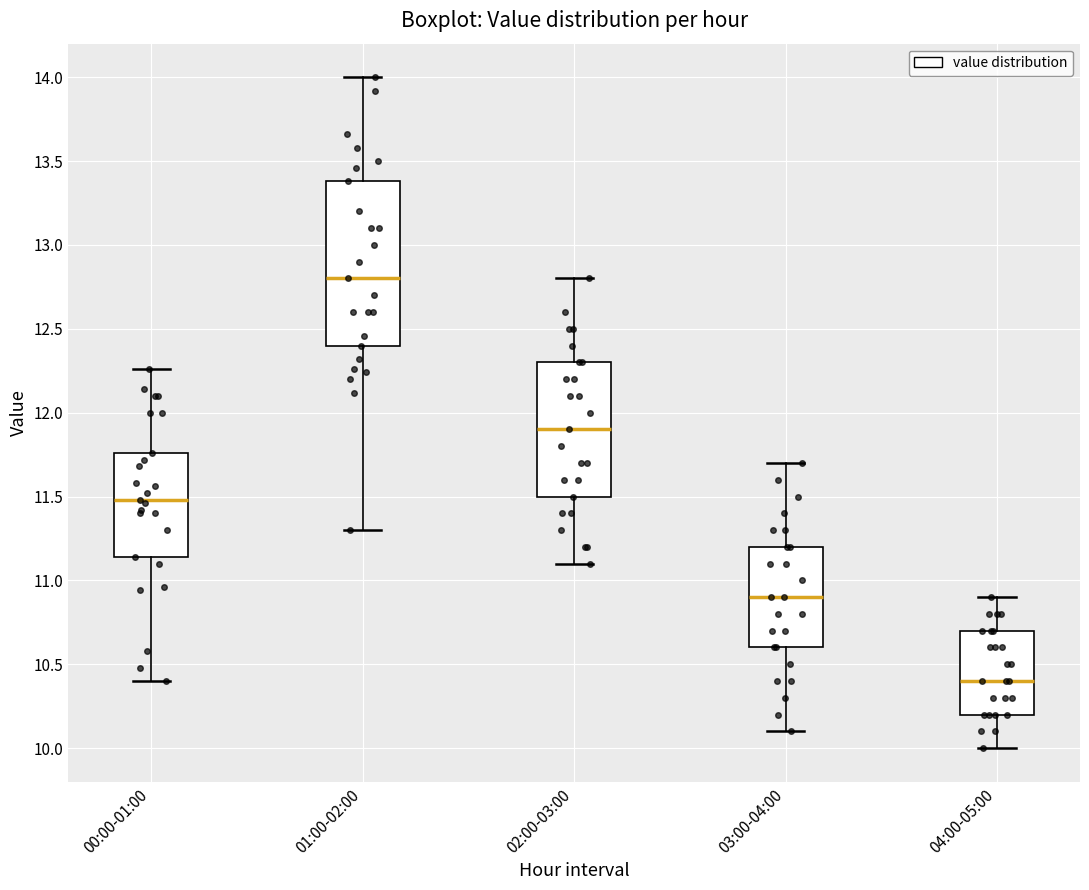

Where does the upper whisker of the box for 00:00-01:00 end on the y-axis? The values are not printed on the chart, so give them approximately, as read against the axis.

12.25